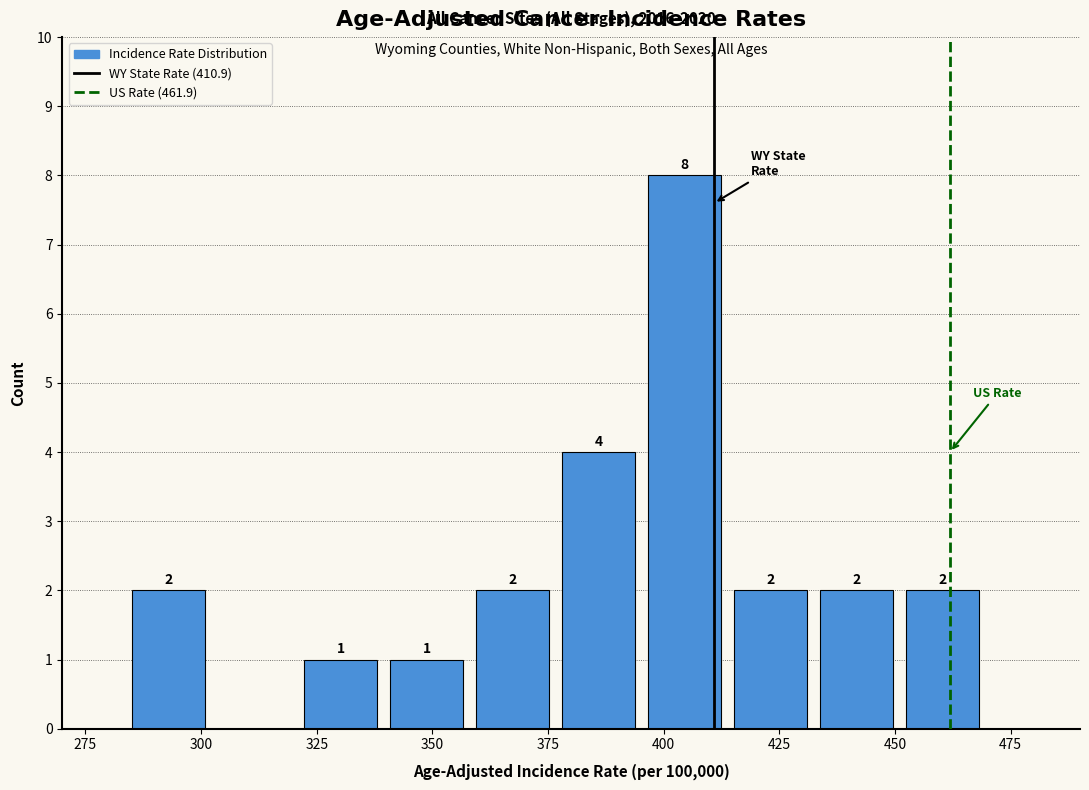

Read against the x-axis, roughly where is the centre of the tallest bar?

405